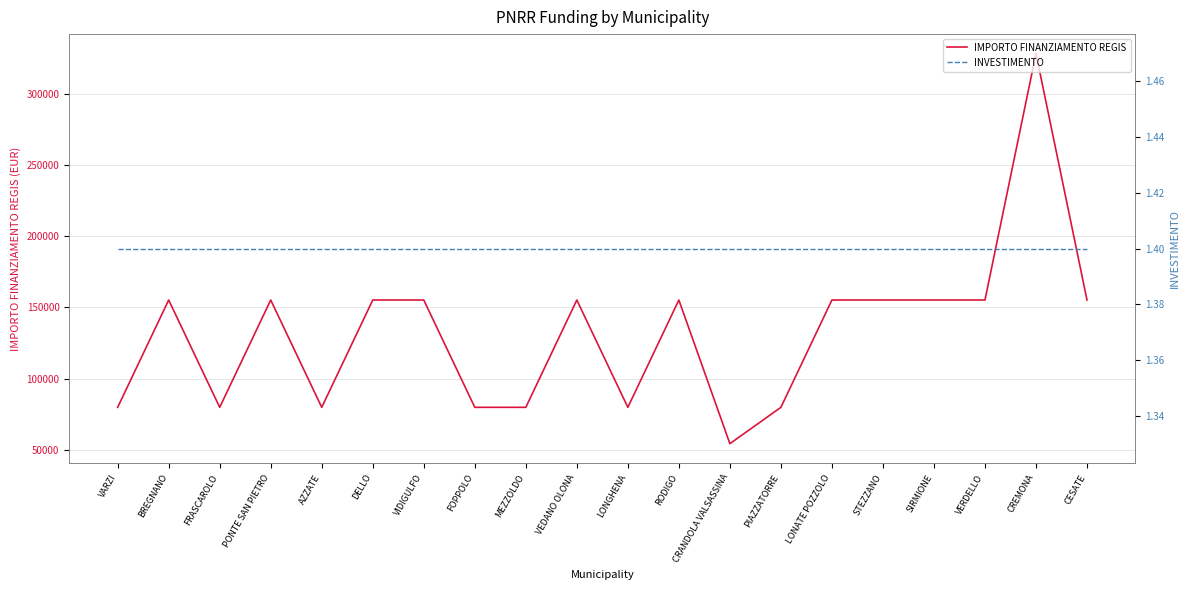

Reading right to left, extract all data points from this chart.

IMPORTO FINANZIAMENTO REGIS: 155234.0	328160.0	155234.0	155234.0	155234.0	155234.0	79922.0	54412.0	155234.0	79922.0	155234.0	79922.0	79922.0	155234.0	155234.0	79922.0	155234.0	79922.0	155234.0	79922.0
INVESTIMENTO: 1.4	1.4	1.4	1.4	1.4	1.4	1.4	1.4	1.4	1.4	1.4	1.4	1.4	1.4	1.4	1.4	1.4	1.4	1.4	1.4